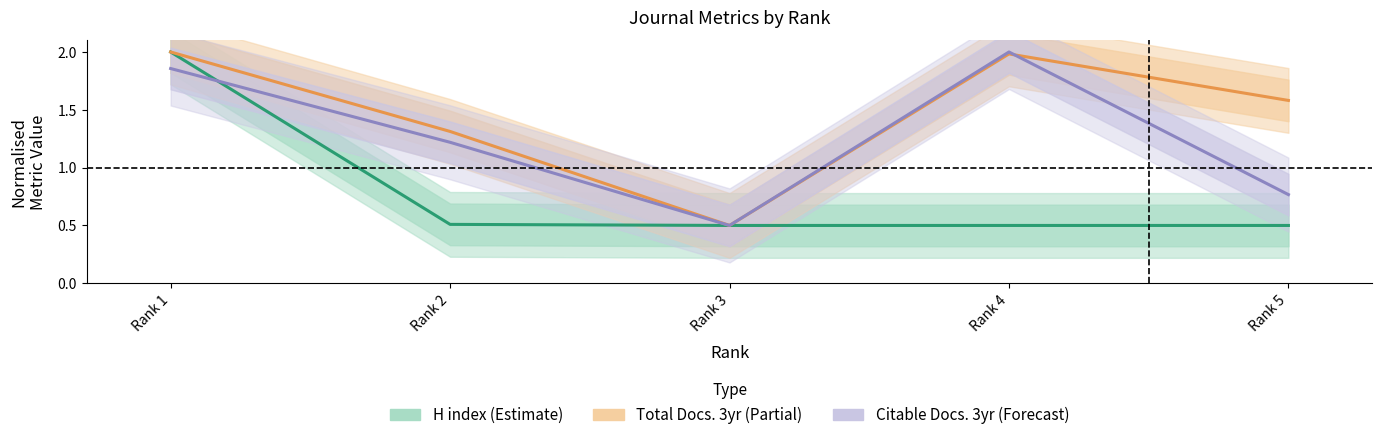

What is the total value across all series at Rank 3?

1.5